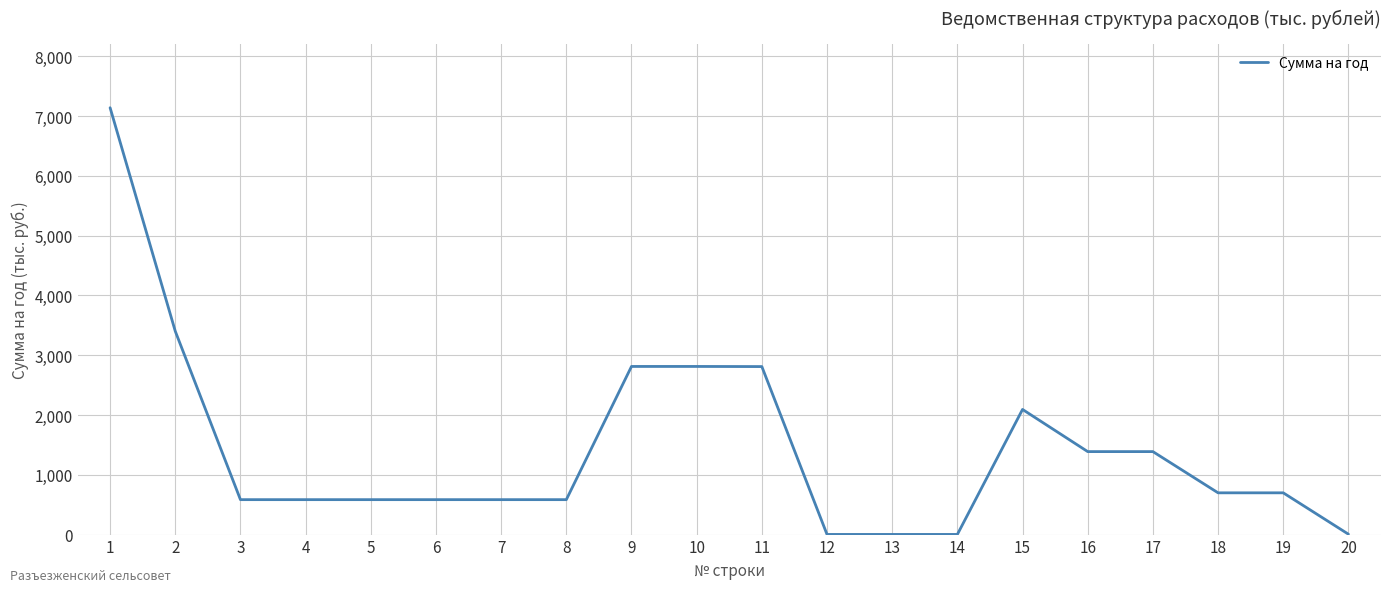

What is the difference between the values at 8 and 11?

2225.5